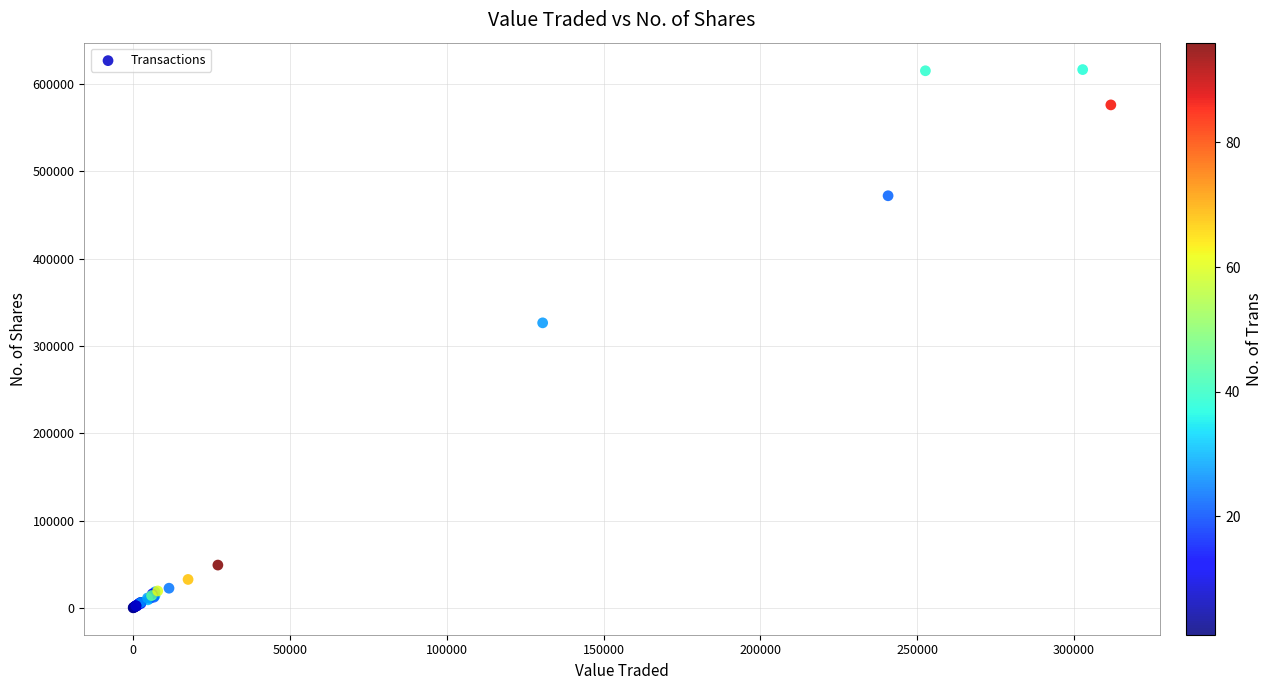

What Y value in the scatter plot is closest to 308296?

326451